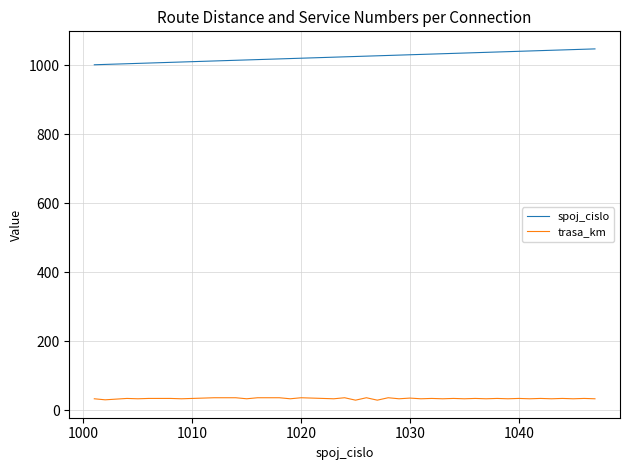

What is the minimum value for spoj_cislo?

1001